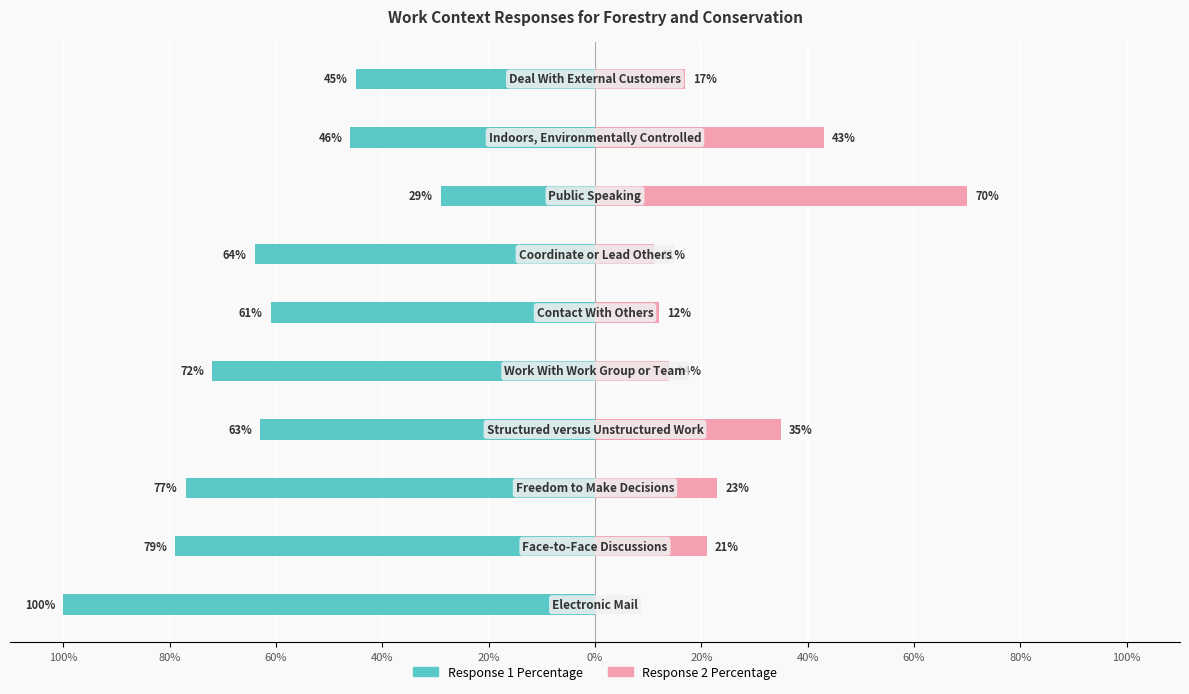

Between 40% and 20%, which series saw the biggest shift?

Response 2 Percentage